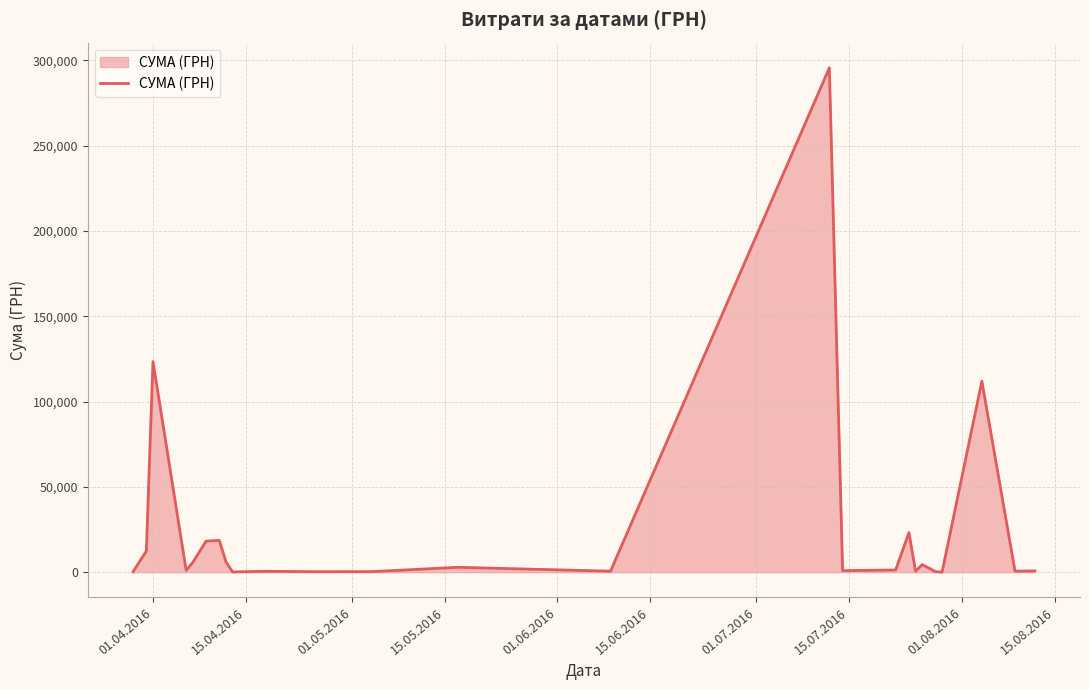

What is the maximum value shown in the chart?

295638.6